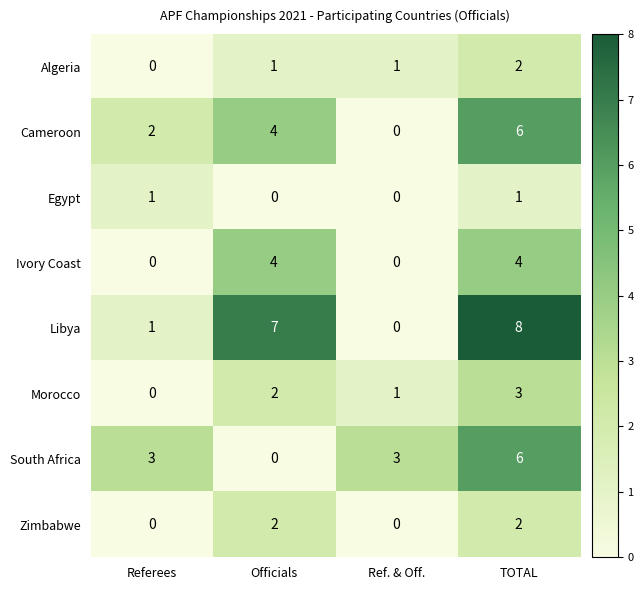

What is the greatest value displayed?

8